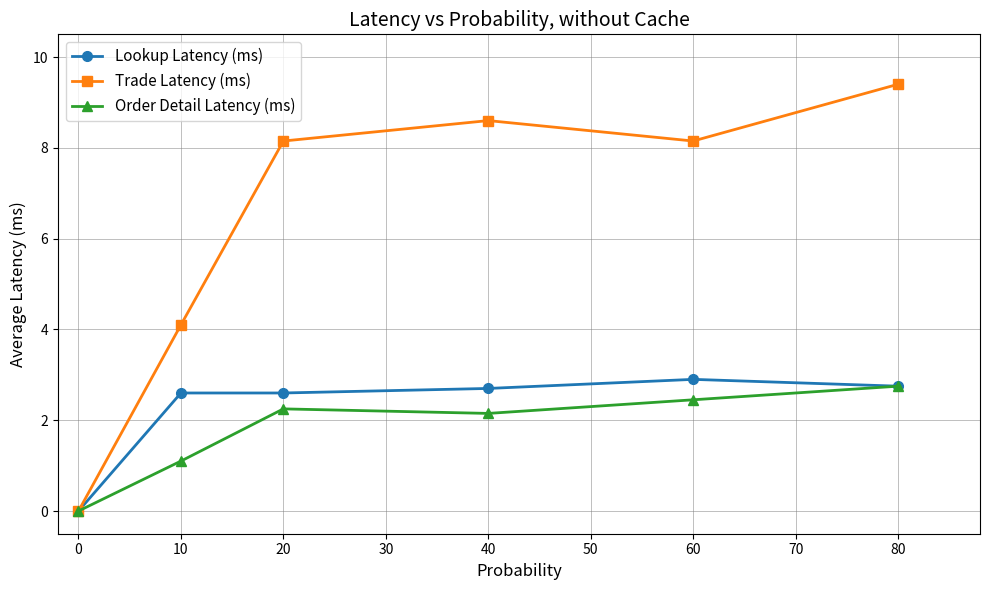

At which category does Order Detail Latency (ms) reach its first local peak?

20